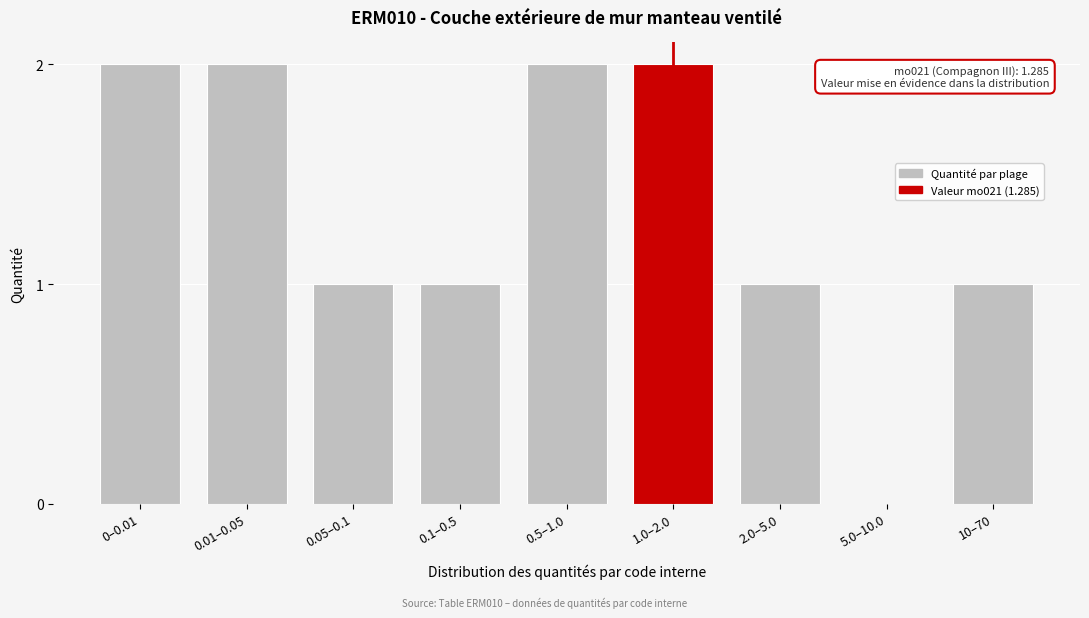

Reading left to right, list all the values displayed in this chart.

0–0.01=2	0.01–0.05=2	0.05–0.1=1	0.1–0.5=1	0.5–1.0=2	1.0–2.0=2	2.0–5.0=1	5.0–10.0=0	10–70=1